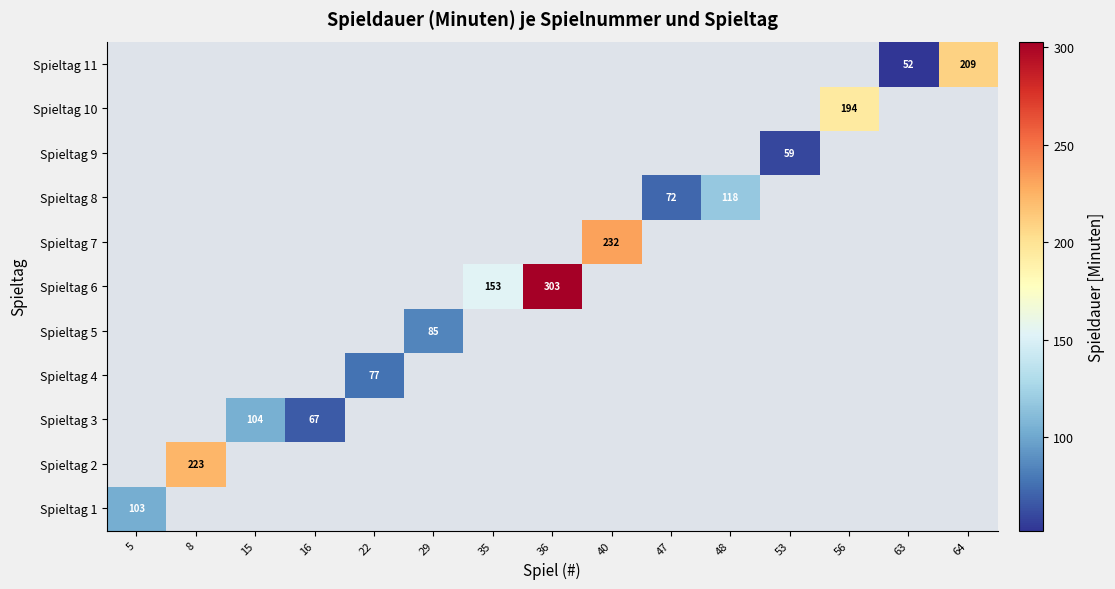

How many data points does each series have?

15